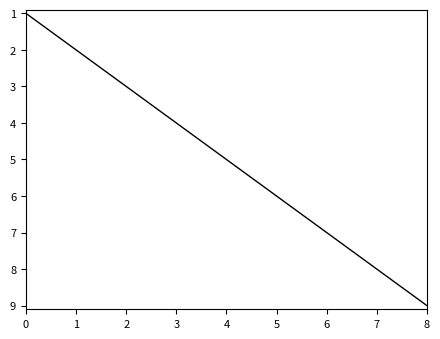

Approximately how many times larger is the value at 8 compared to 4?

1.8